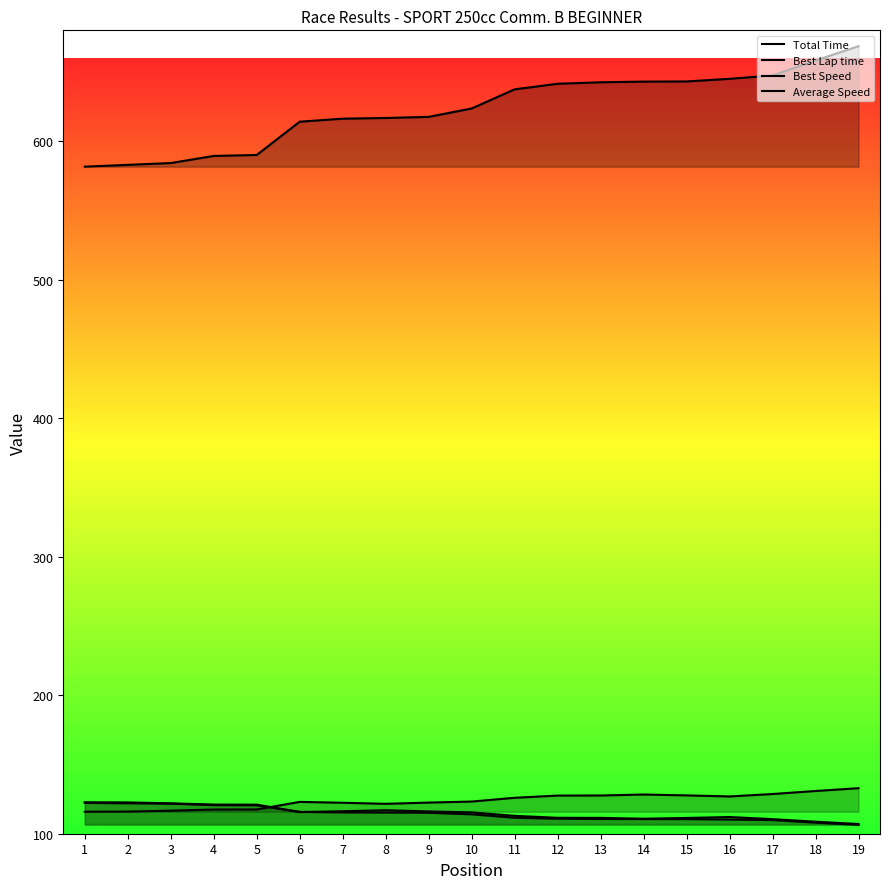

Which series changed the most between 1 and 15?

Total Time